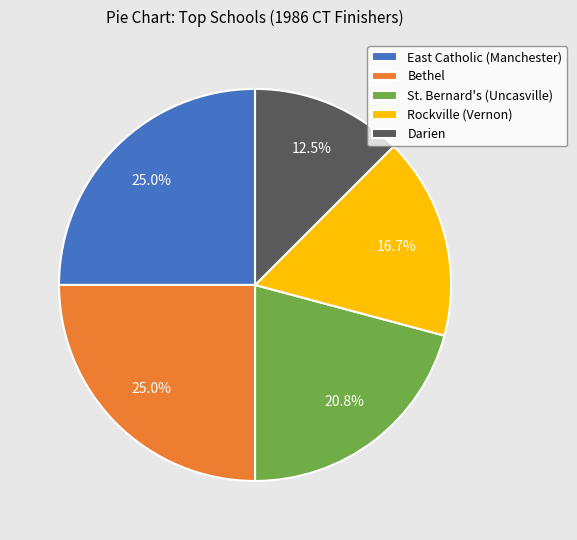

What is the smallest slice in the pie chart?

Darien